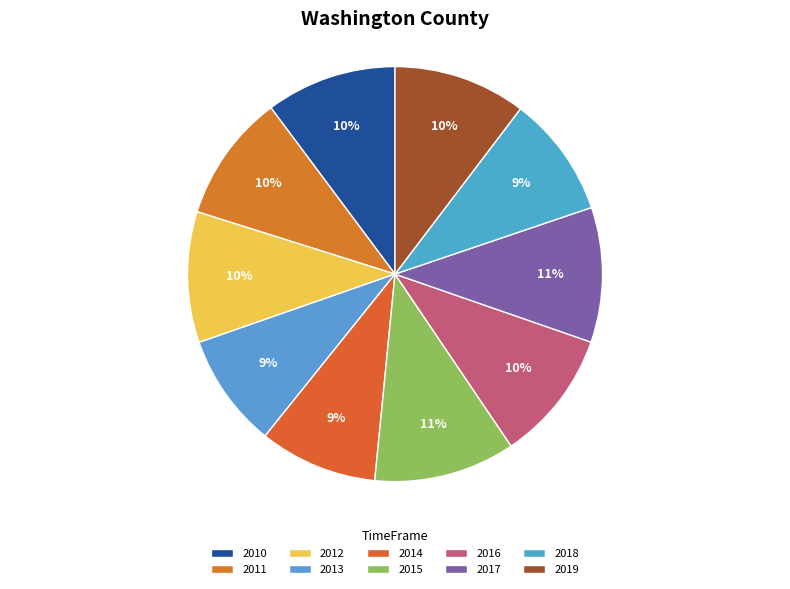

Rank the categories by value from lowest to highest.

2013, 2014, 2018, 2011, 2010, 2012, 2016, 2019, 2017, 2015